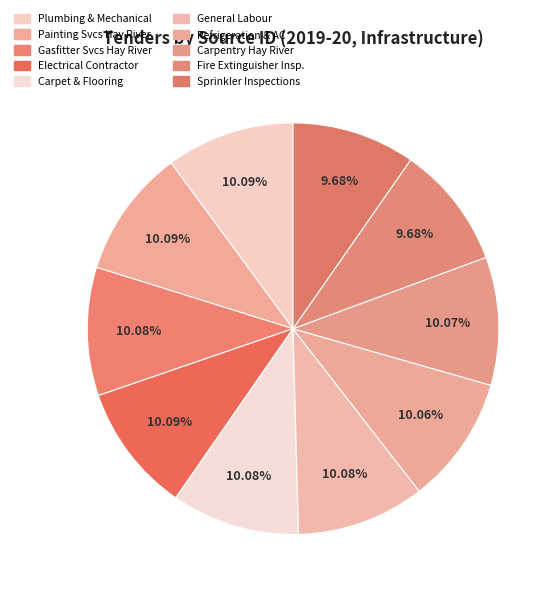

Count the number of slices in the pie.

10